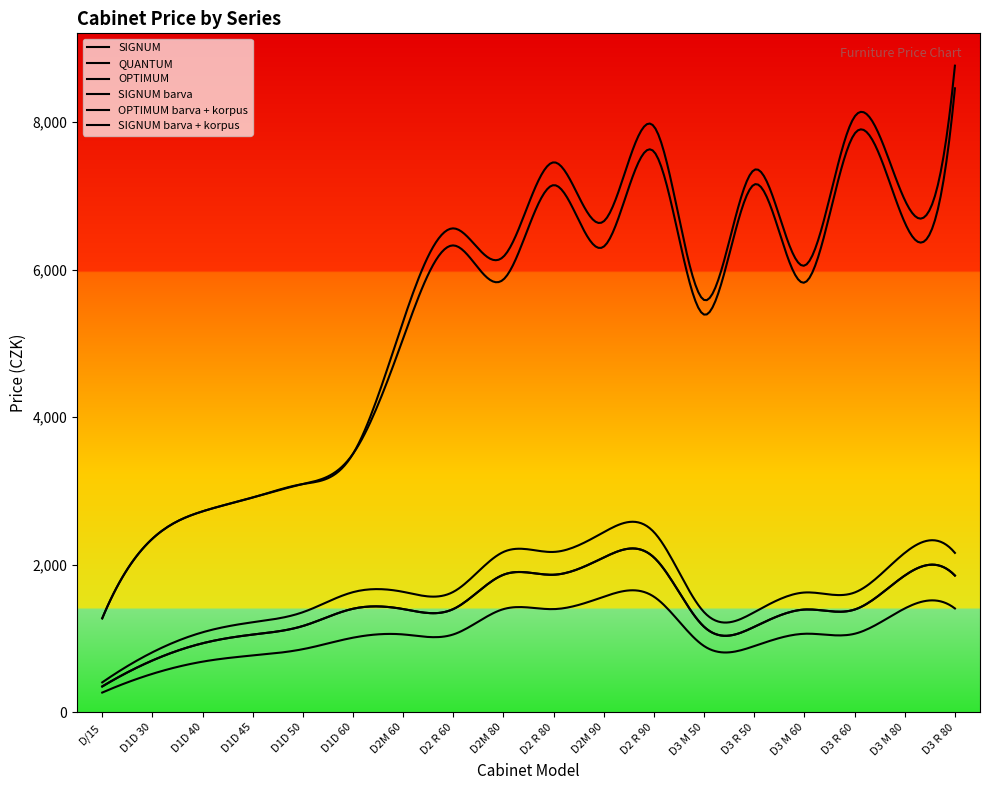

Where is the first local minimum for OPTIMUM barva + korpus?

D2M 80